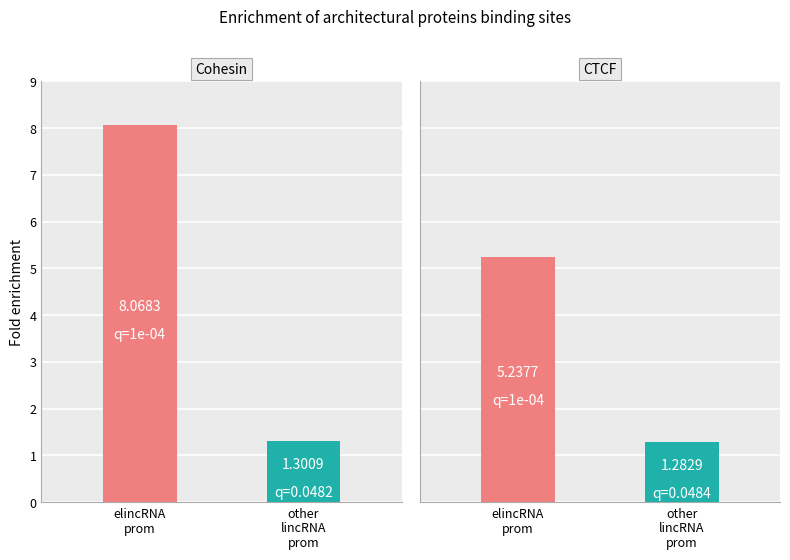

Reading left to right, what are all the values shown in this chart?

elincRNA prom: 8.1	5.2
other lincRNA prom: 1.3	1.3